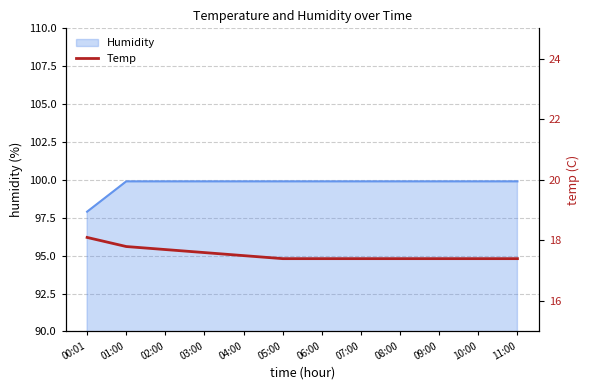

The chart shows a value of 23.7 at 04:00. True or false?

False